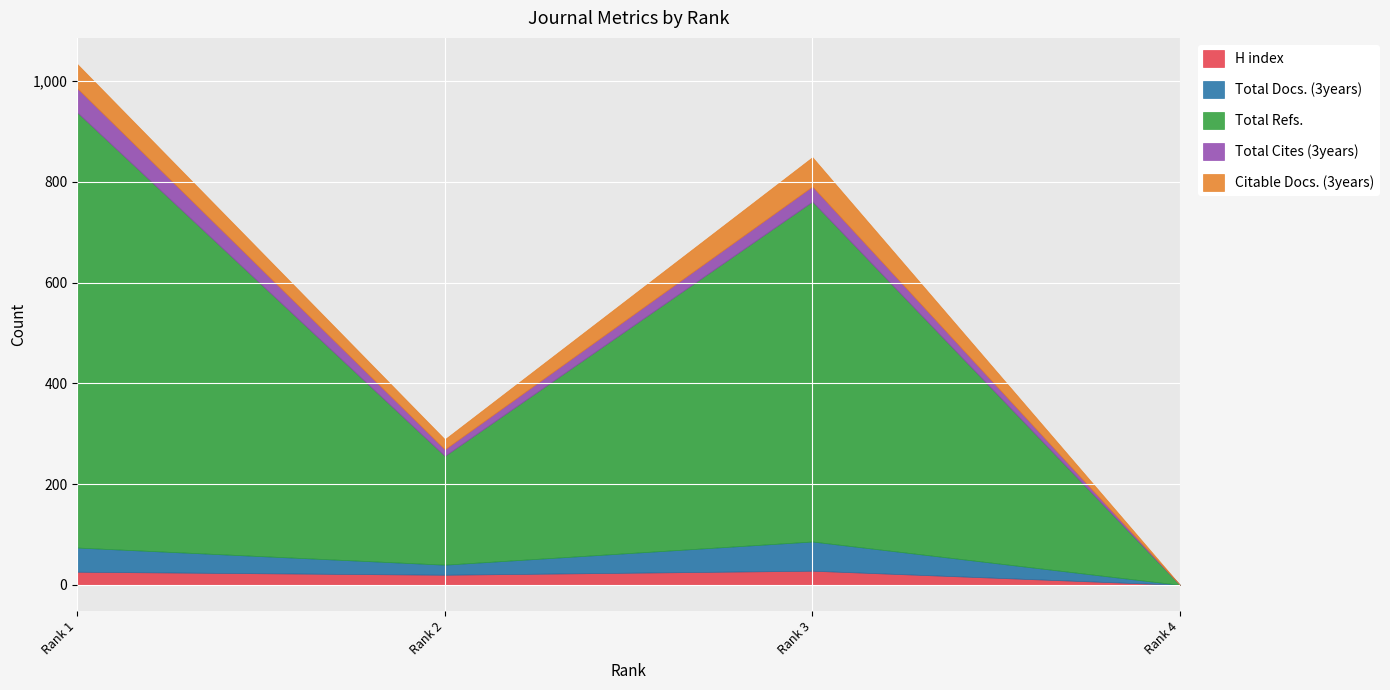

What is the sum of the Total Docs. (3years) values at Rank 2 and Rank 3?

78